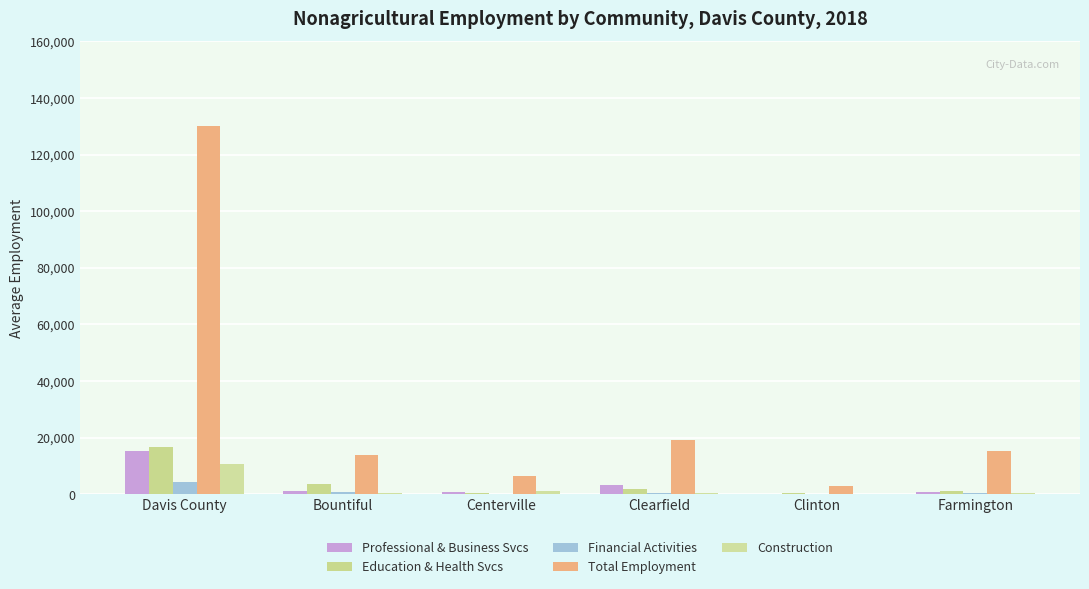

What is the average value of the Total Employment series?

31336